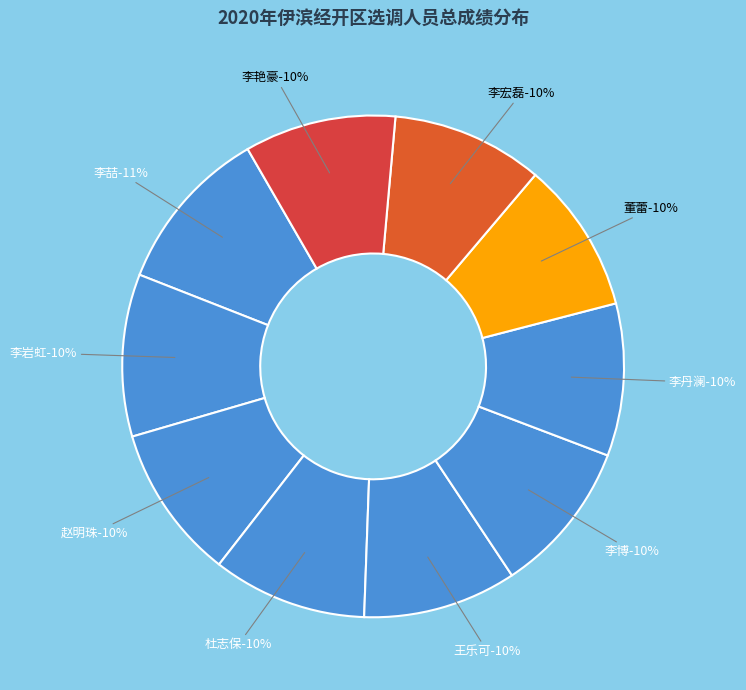

To the nearest percent, what is the difference between the largest and smallest slice percentages?

1%